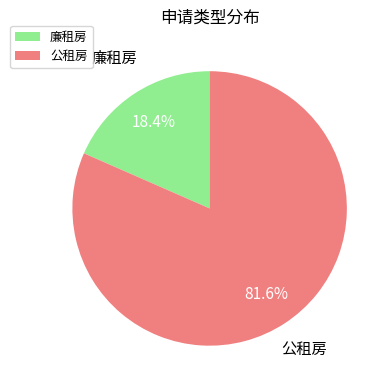

To the nearest percent, what is the average slice percentage?

50%